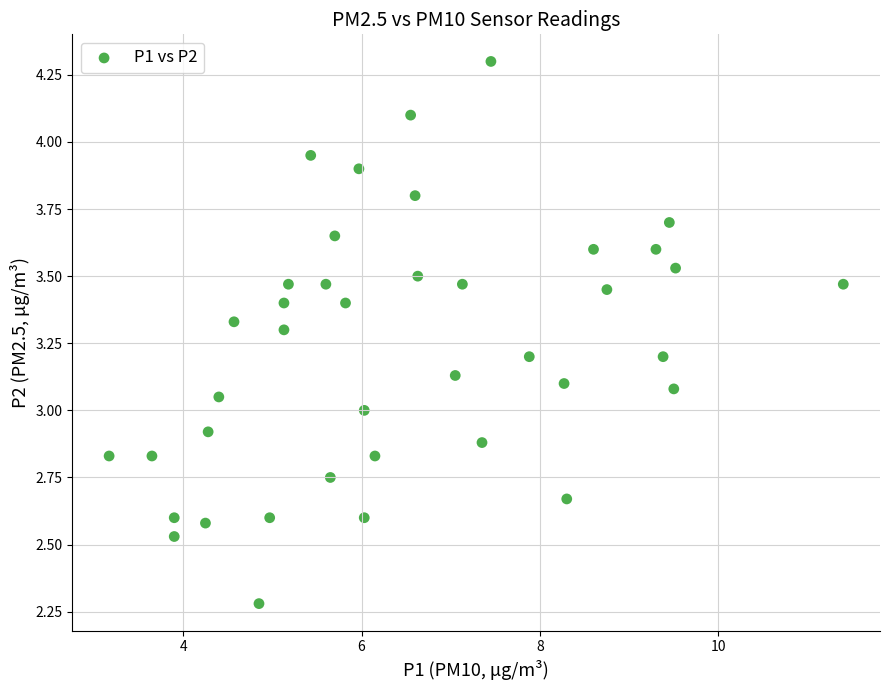

What is the range of X values (max minus min)?

8.2